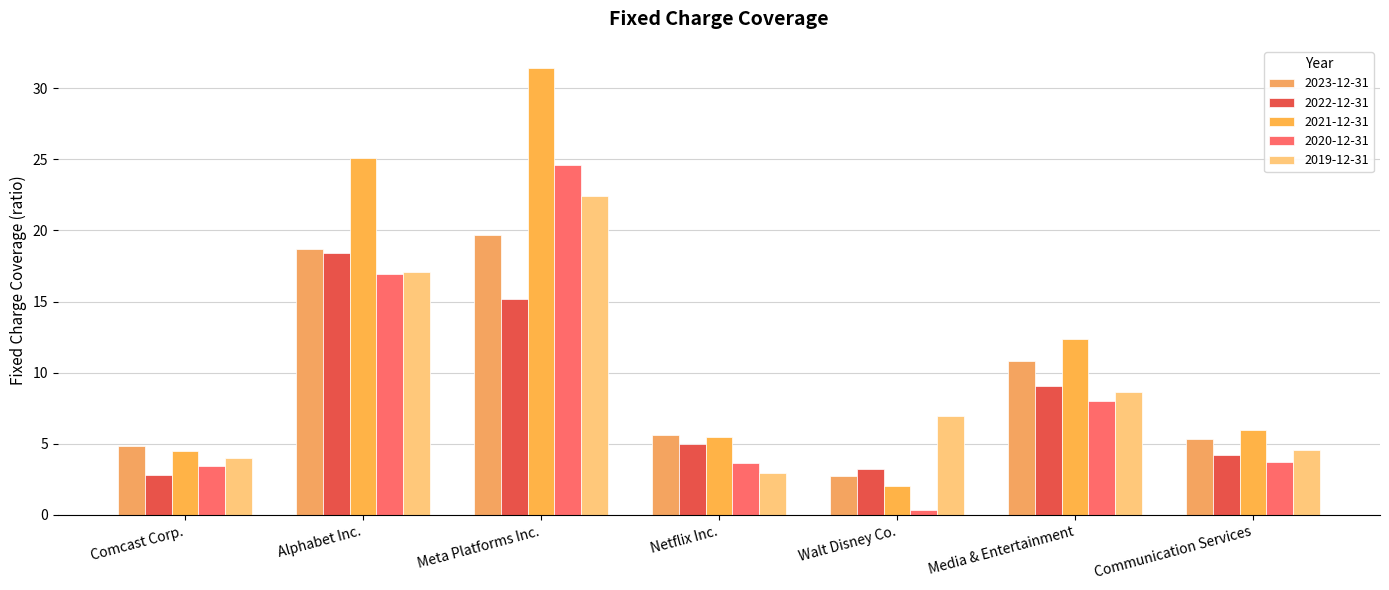

How many bars are there in total?

35